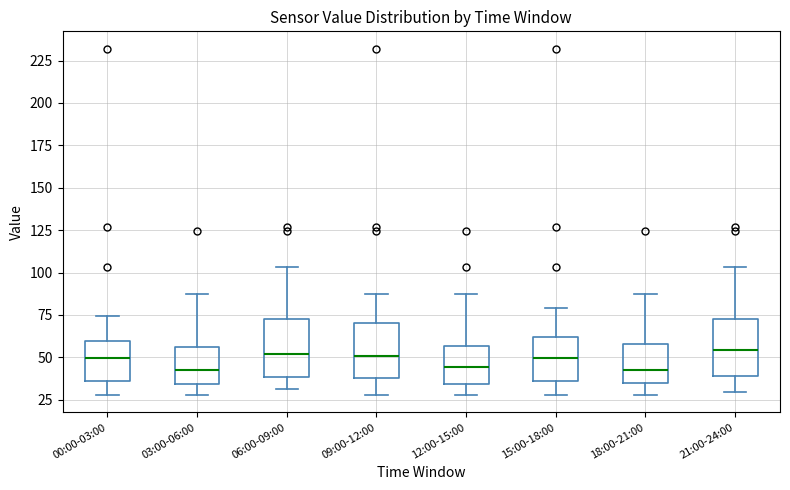

Reading left to right, read every box against the y-axis: the position of its median line, the range the box covers, and the ends of its whiskers. The values are not printed on the chart, so give them approximately, as read against the axis.

00:00-03:00: median 50, box 35 to 60, whiskers 30 to 75
03:00-06:00: median 45, box 35 to 55, whiskers 30 to 85
06:00-09:00: median 50, box 40 to 75, whiskers 30 to 105
09:00-12:00: median 50, box 40 to 70, whiskers 30 to 85
12:00-15:00: median 45, box 35 to 55, whiskers 30 to 85
15:00-18:00: median 50, box 35 to 60, whiskers 30 to 80
18:00-21:00: median 45, box 35 to 60, whiskers 30 to 85
21:00-24:00: median 55, box 40 to 75, whiskers 30 to 105